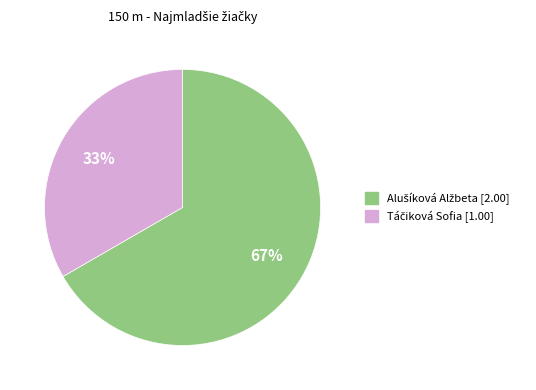

Is there any slice that represents more than half of the pie?

Yes